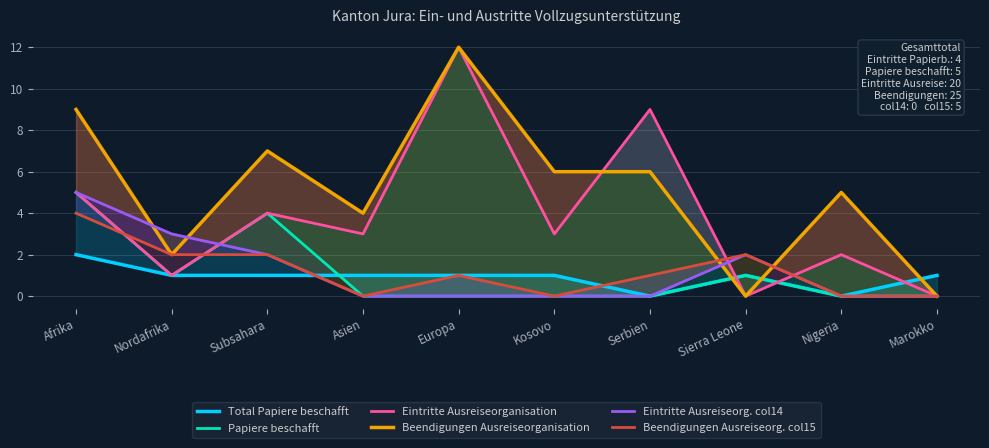

Between Subsahara and Kosovo, which series saw the biggest shift?

Papiere beschafft